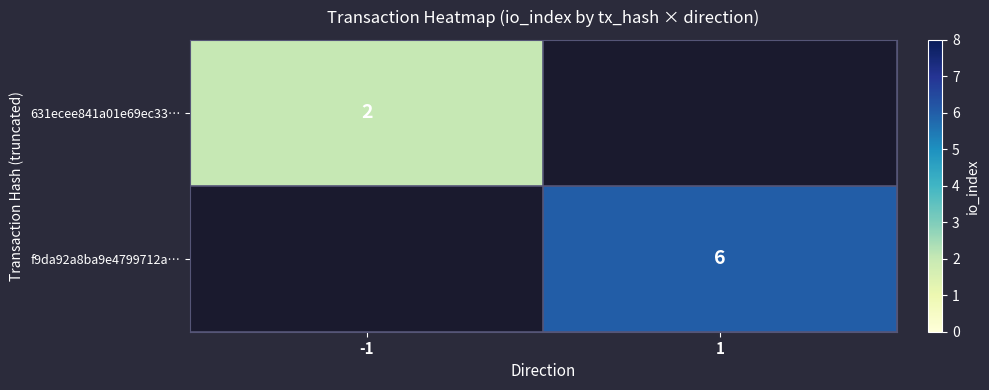

True or false: 631ecee841a01e69ec33… has a value of 2 at -1.

True